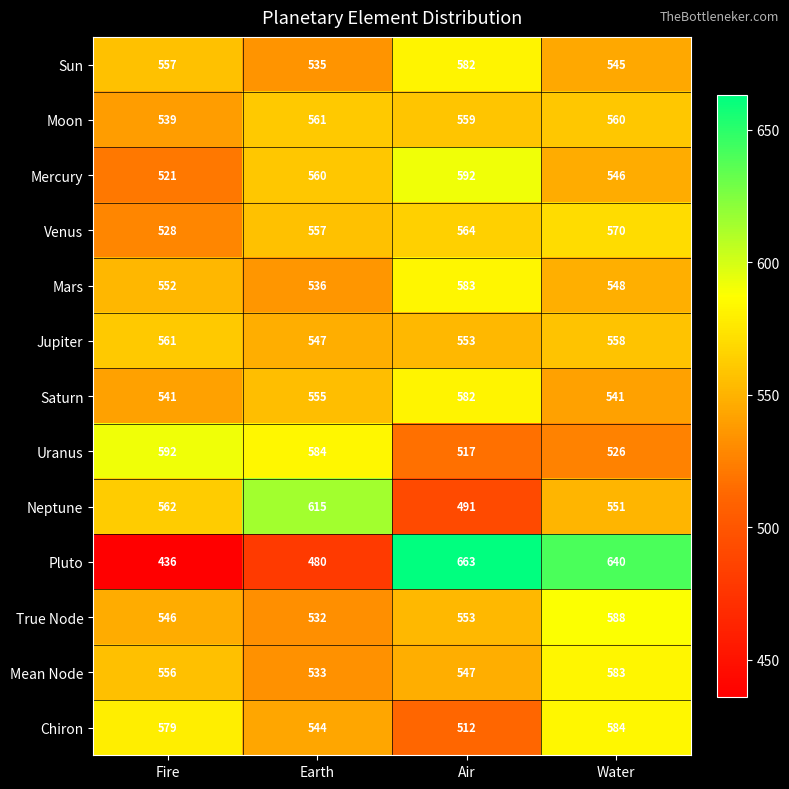

True or false: Uranus has a value of 1059 at Fire.

False